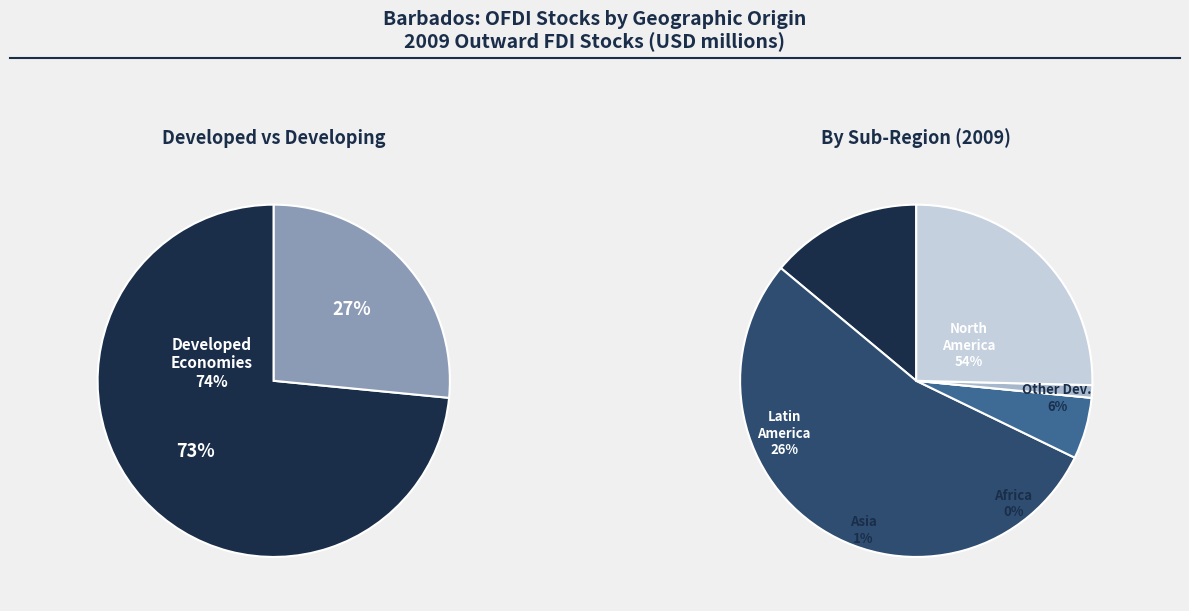

What percentage is NOT represented by Developing economies?

73.5%